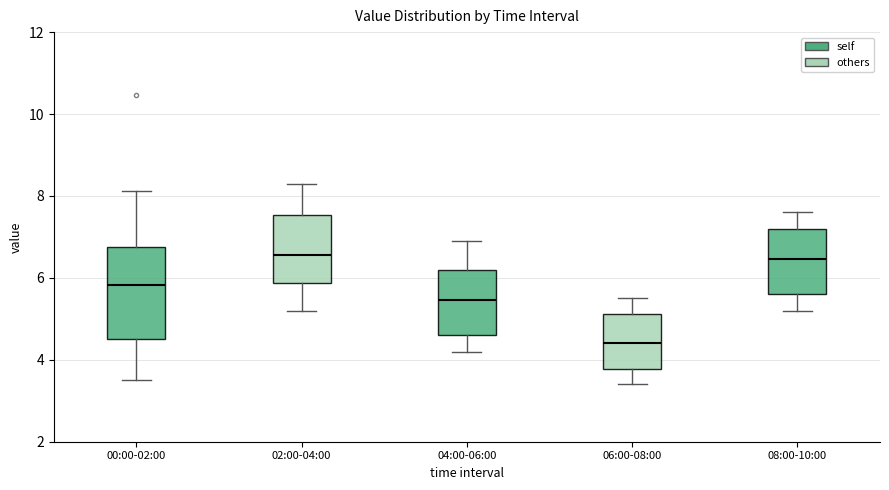

Reading left to right, transcribe this box plot: for each box, give where its median line is, the range the box spans, and where its two whiskers end, as read against the y-axis. The values are not printed on the chart, so give them approximately, as read against the axis.

00:00-02:00: median 5.8, box 4.6 to 6.8, whiskers 3.6 to 8.2
02:00-04:00: median 6.6, box 5.8 to 7.6, whiskers 5.2 to 8.4
04:00-06:00: median 5.4, box 4.6 to 6.2, whiskers 4.2 to 7.0
06:00-08:00: median 4.4, box 3.8 to 5.2, whiskers 3.4 to 5.6
08:00-10:00: median 6.4, box 5.6 to 7.2, whiskers 5.2 to 7.6